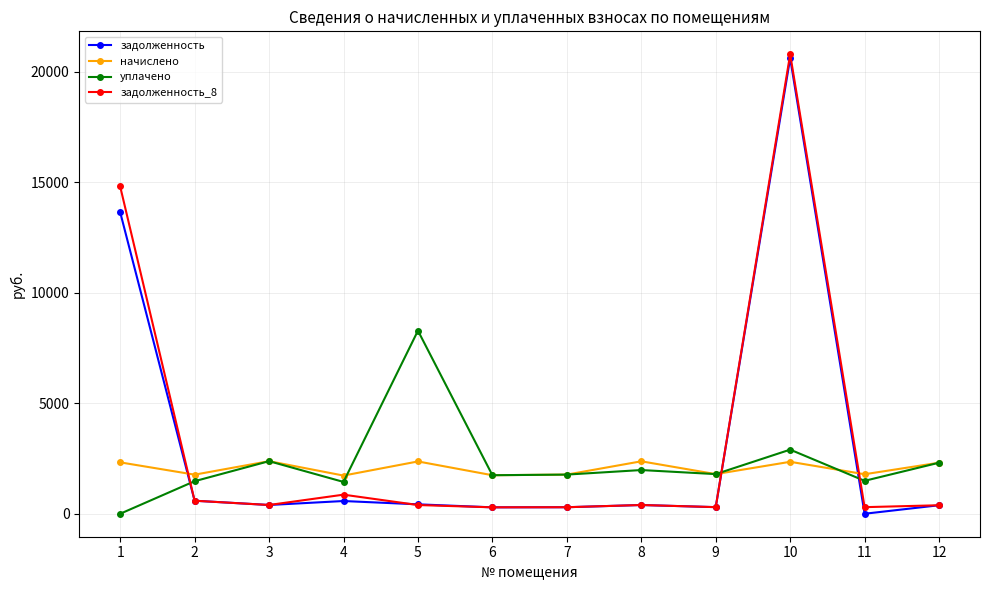

What is the difference between the highest and lowest values at 6?

1452.2